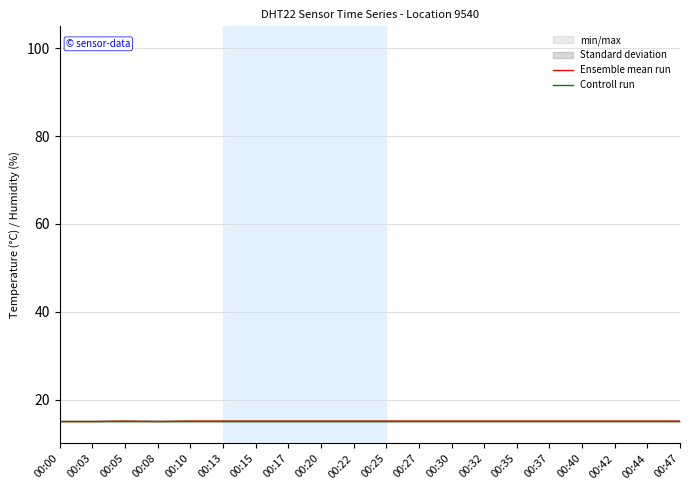

What is the difference between the maximum and minimum values in the Ensemble mean run series?

0.1